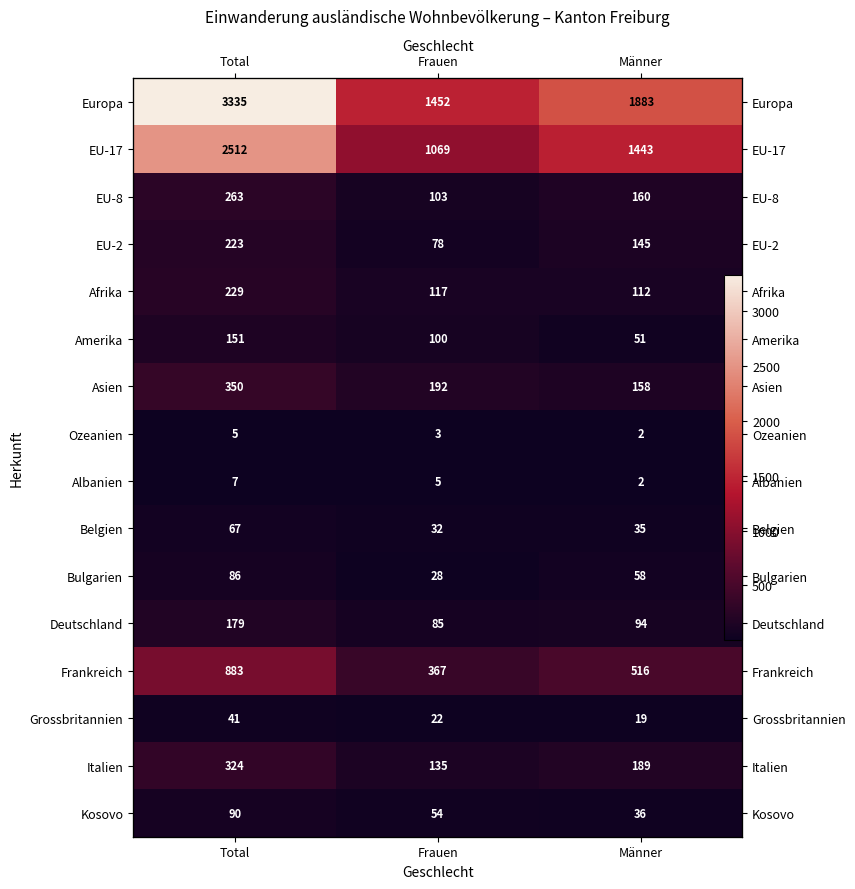

Which series changed the most between Total and Frauen?

Europa